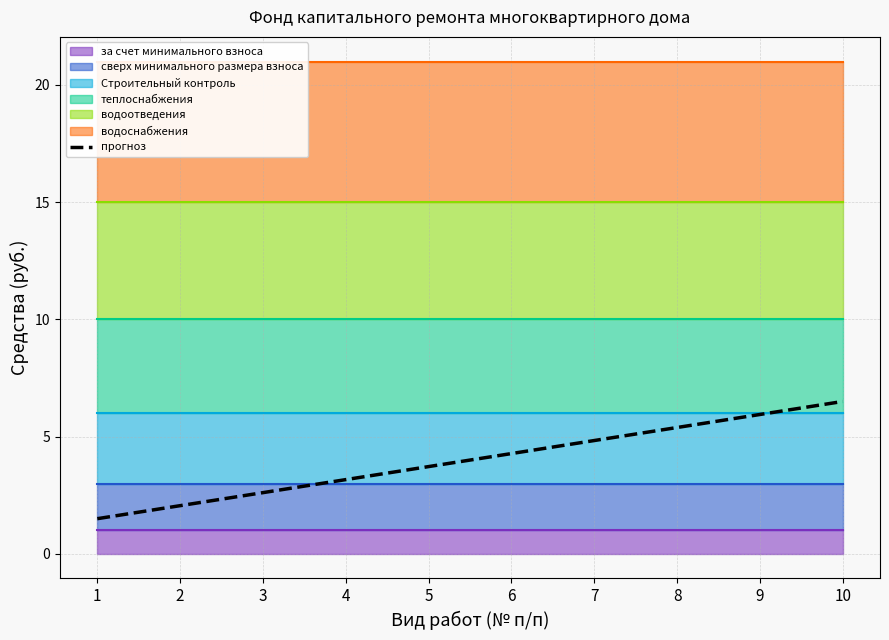

Does the chart have visible grid lines?

Yes